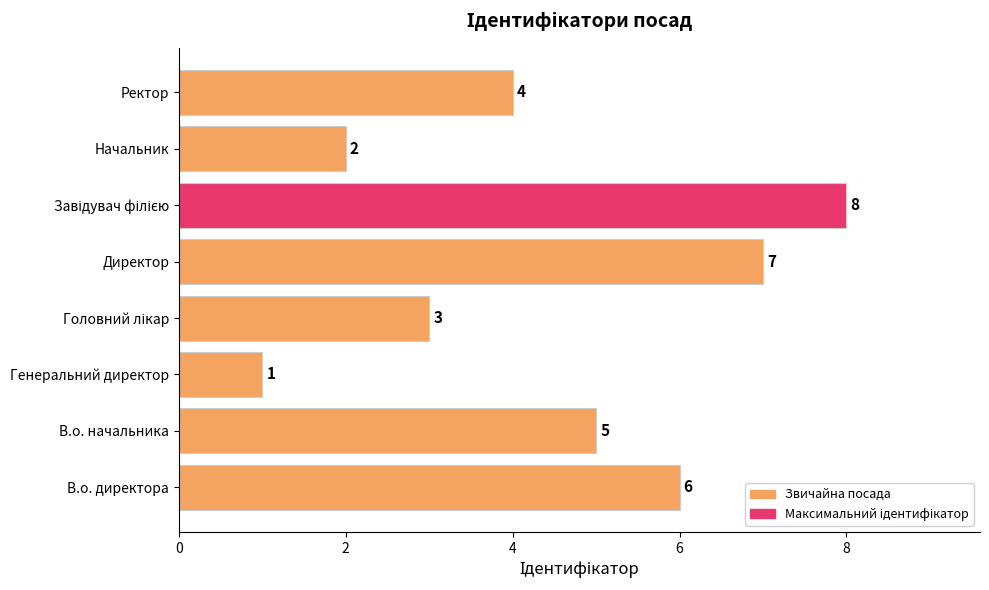

What is the difference between the second highest and minimum values?

6